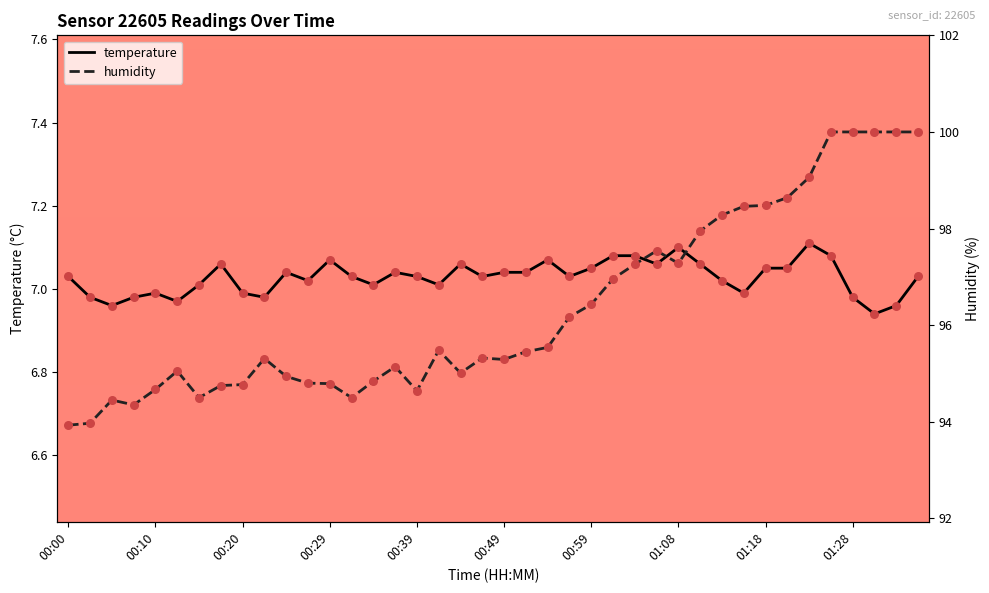

Which series contains the highest Y value?

humidity